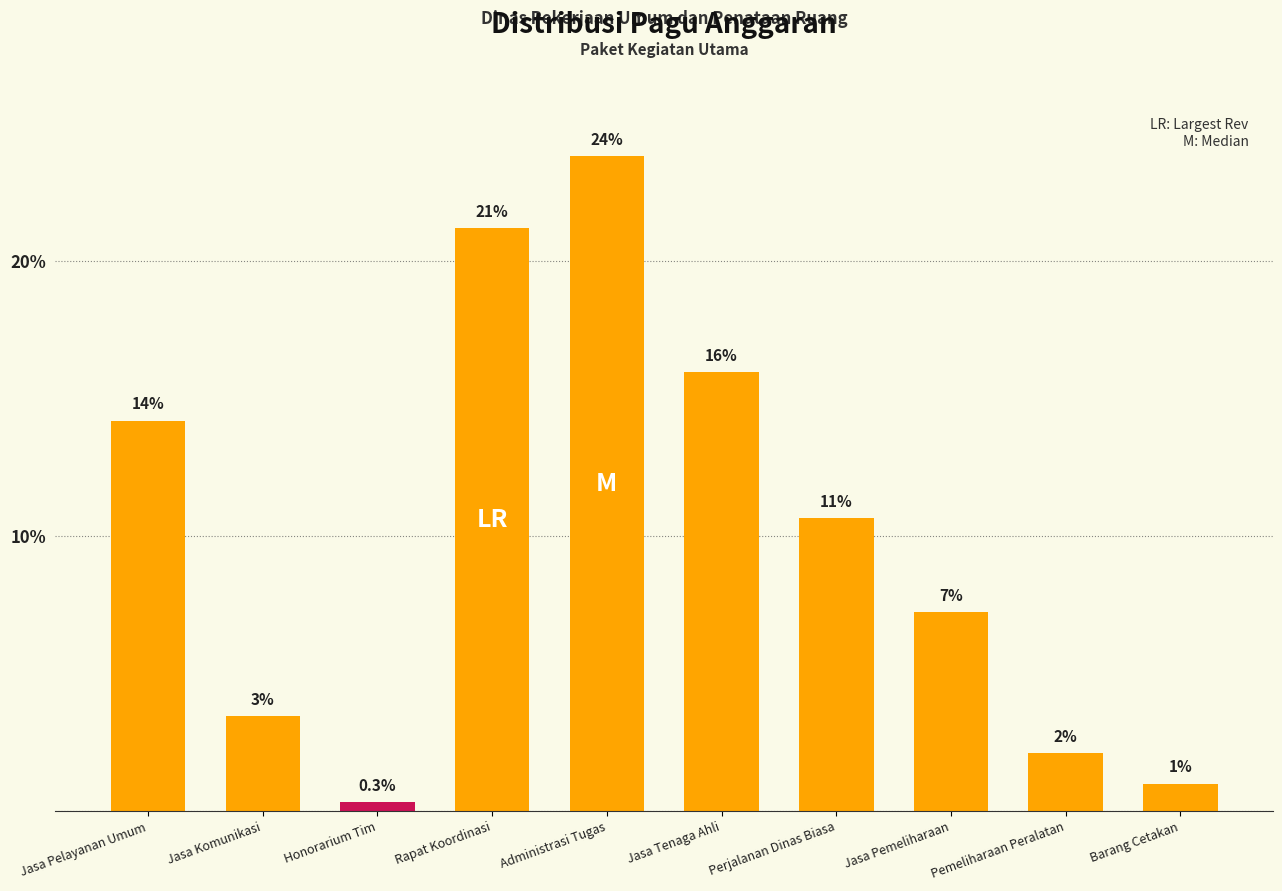

How many bars are there in total?

10